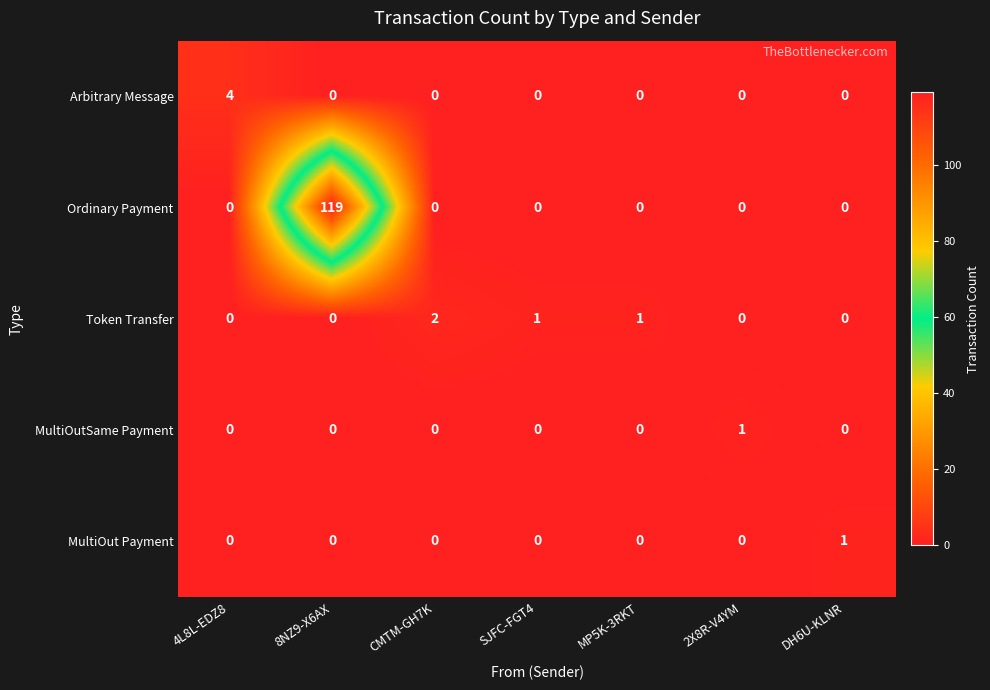

What is the average value of the Ordinary Payment series?

17